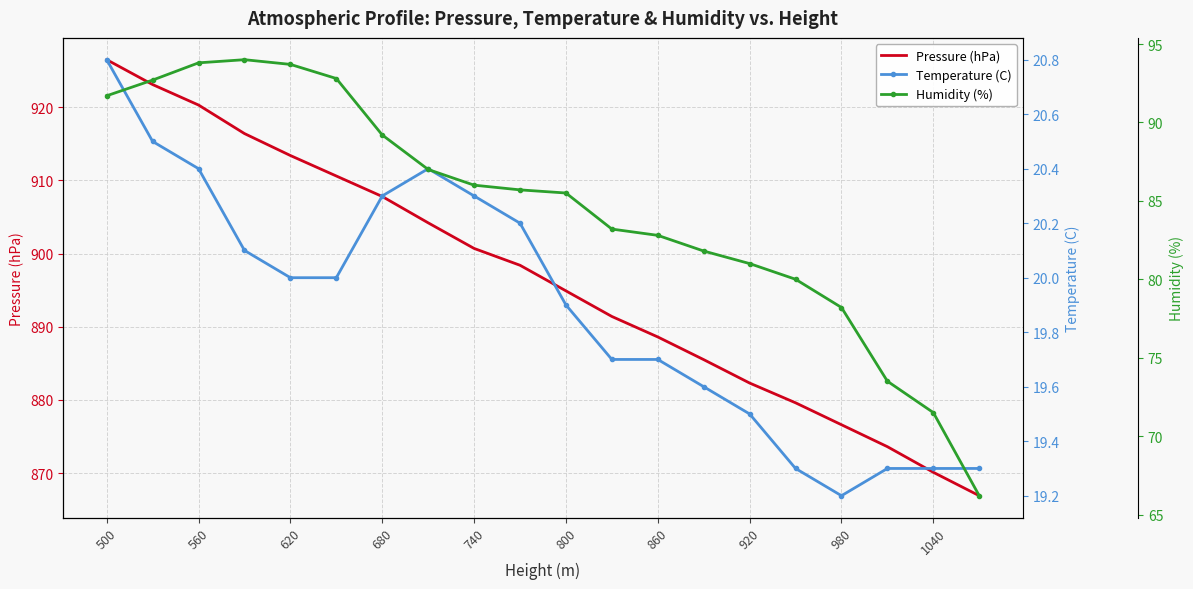

What is the sum of all Humidity (%) values?

1690.3